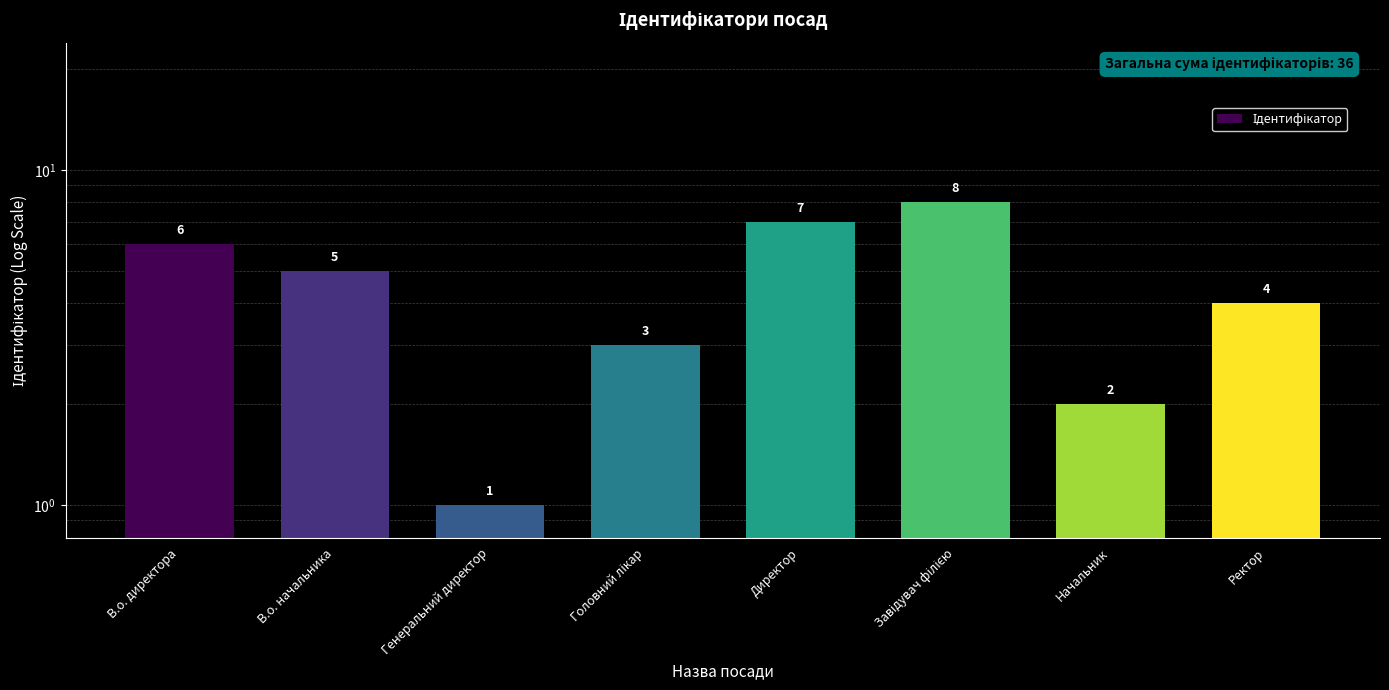

What is the label of the 7th bar from the left?

Начальник